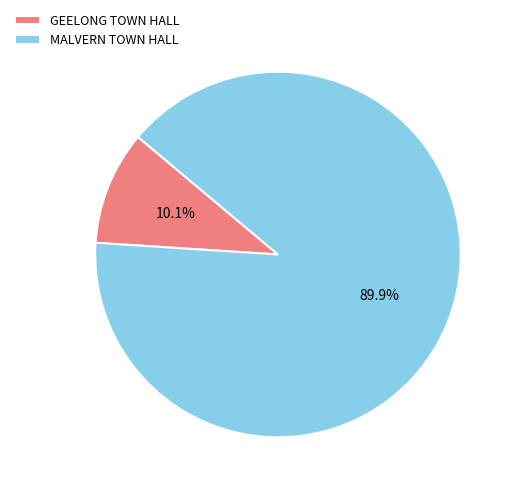

The GEELONG TOWN HALL slice represents 1% of the pie. True or false?

False